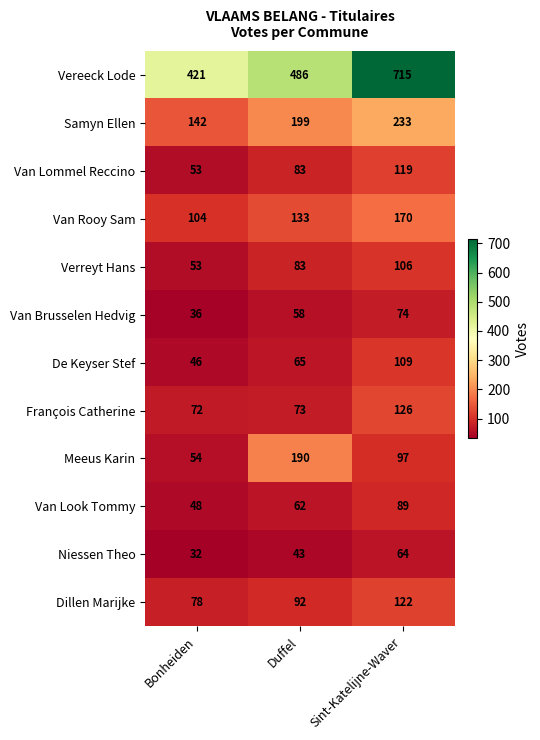

What is the average value of the Van Look Tommy series?

66